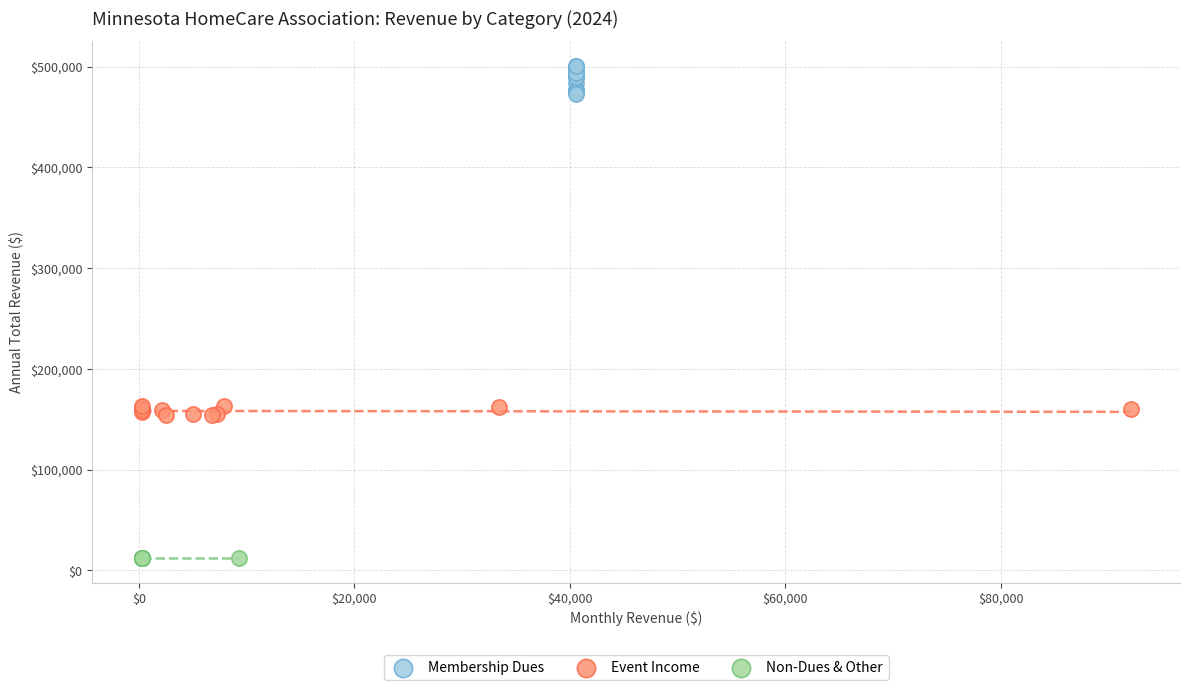

Which series contains the highest Y value?

Membership Dues